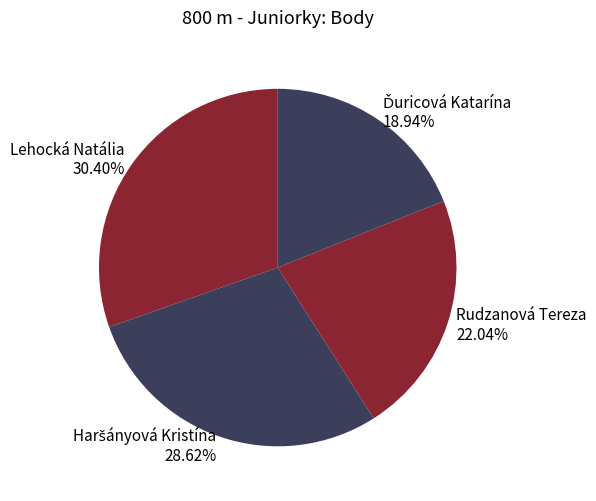

What is the largest slice in the pie chart?

Lehocká Natália